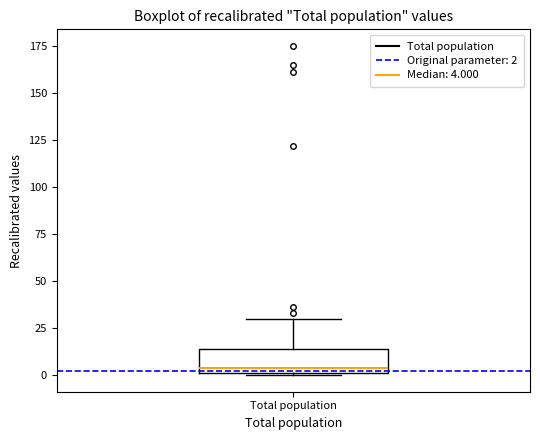

Transcribe this box plot: give where the median line is, the range the box spans, and where the two whiskers end, as read against the y-axis. The values are not printed on the chart, so give them approximately, as read against the axis.

median 5, box 0 to 15, whiskers 0 to 30